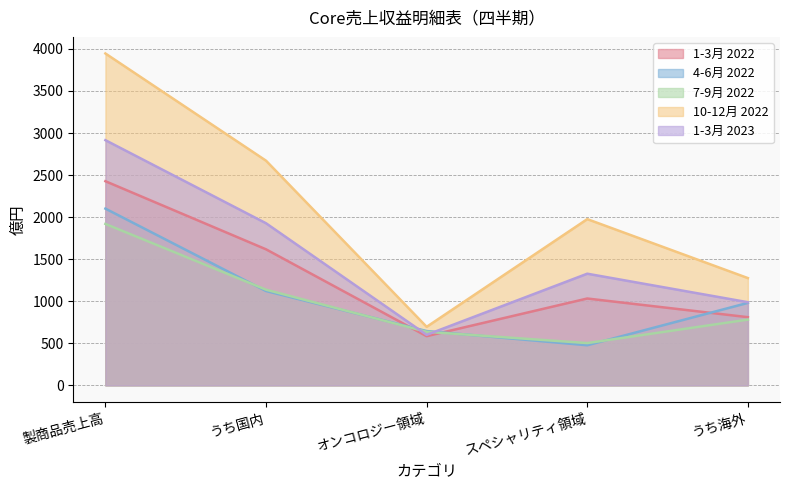

At which label does 7-9月 2022 first exceed 781?

製商品売上高